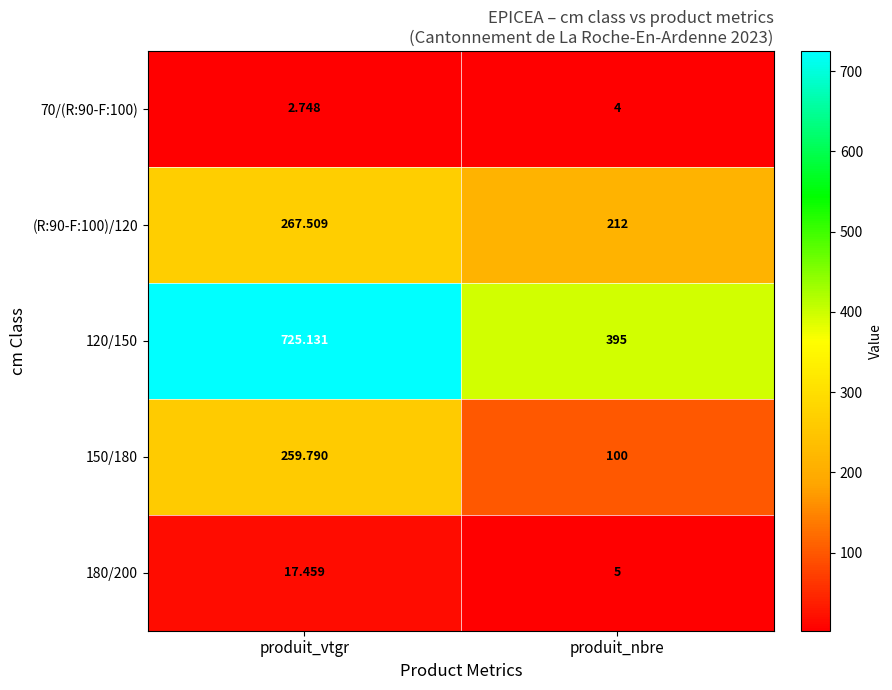

Which category has the lowest value in the 70/(R:90-F:100) series?

produit_vtgr